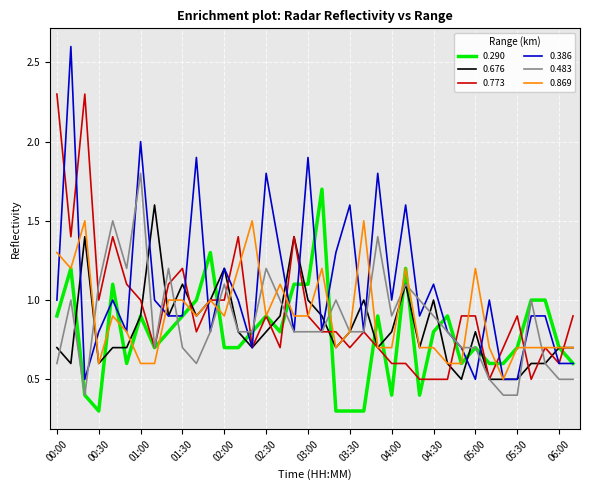

What is the maximum value for 0.869?

1.5